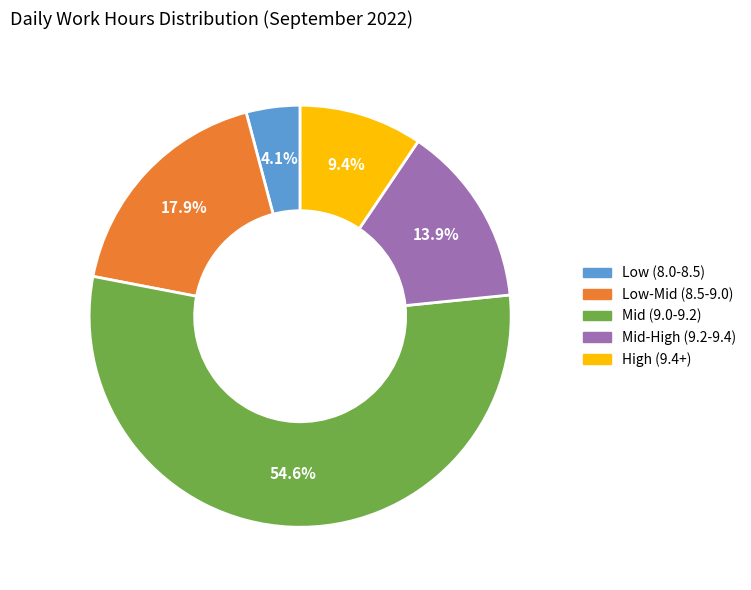

Is there a majority slice in this chart?

Yes